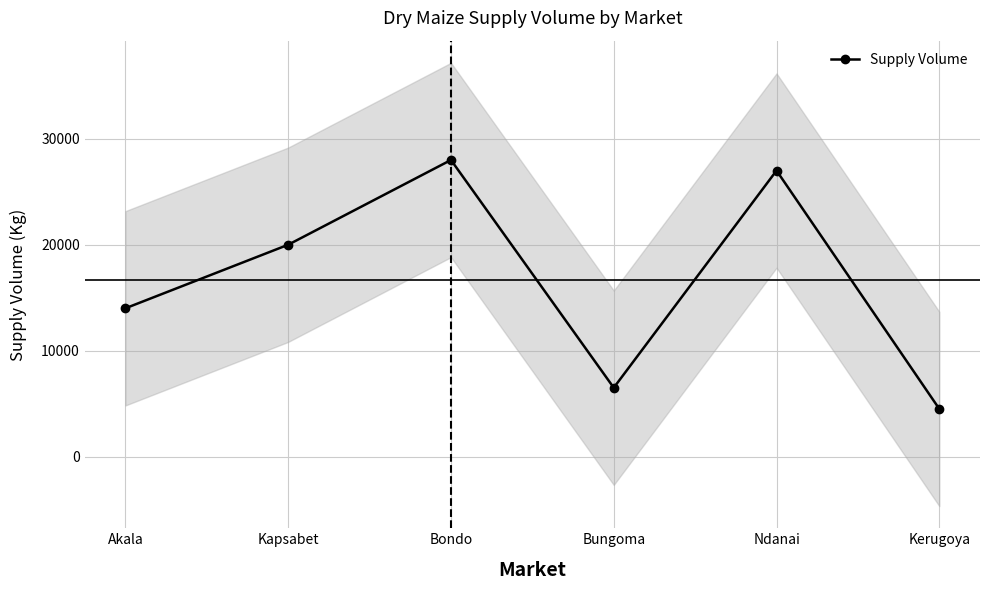

Where is the first local maximum?

Bondo